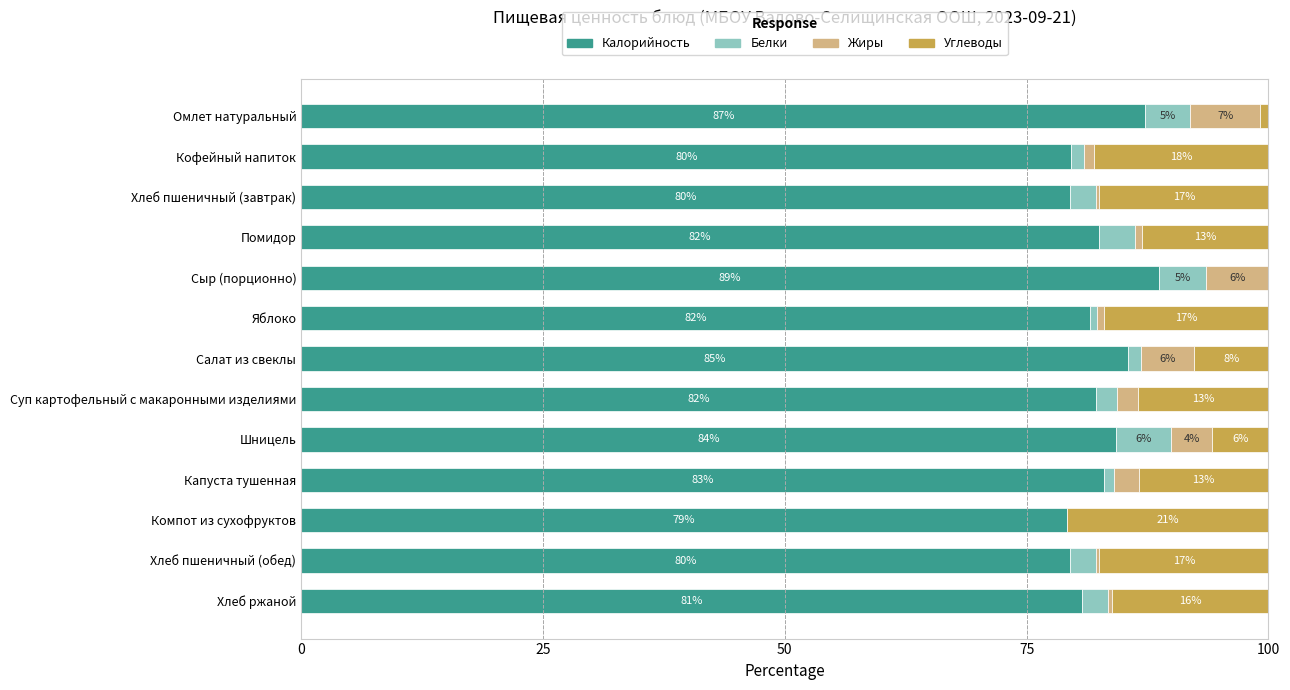

The value of Калорийность at Капуста тушенная is 29.2. True or false?

False